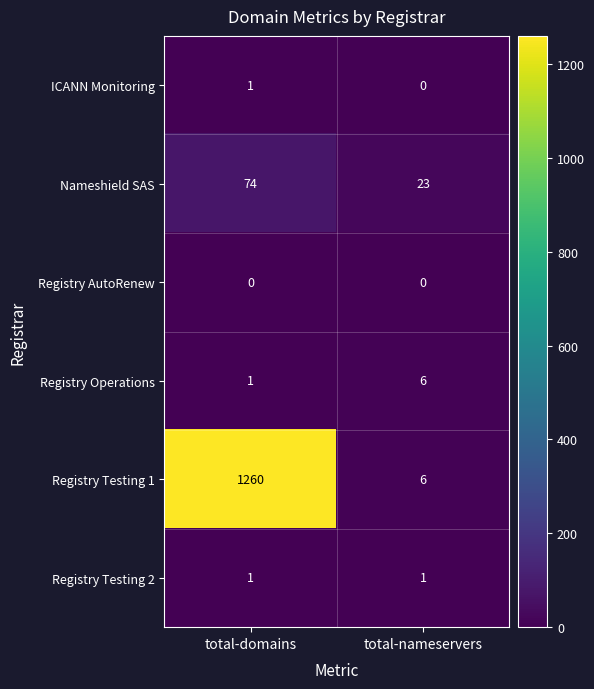

What is the sum of the Registry Operations values at total-domains and total-nameservers?

7